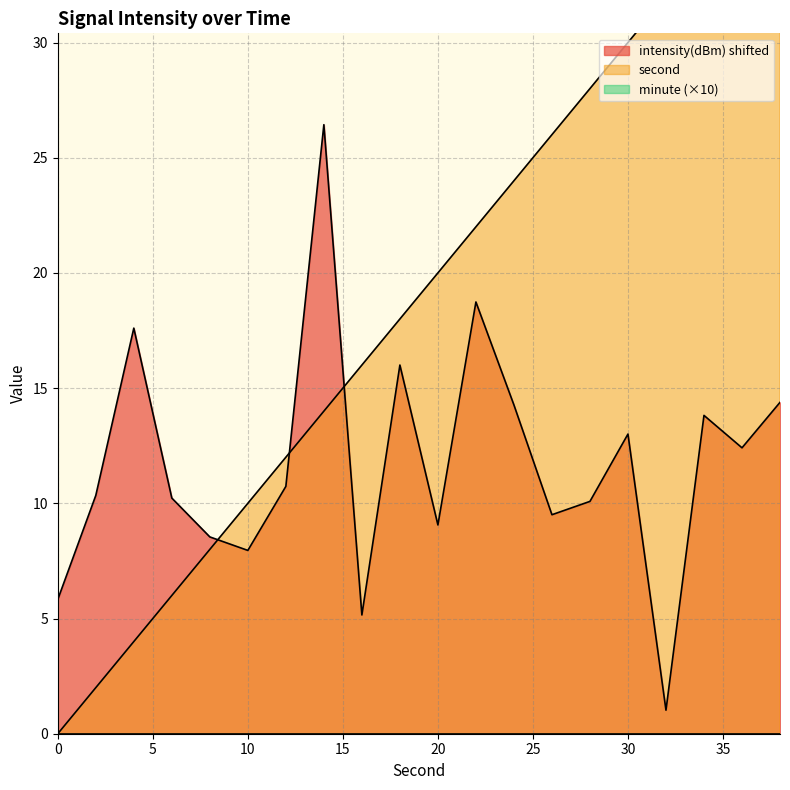

True or false: minute and fractional second cross at least once.

False